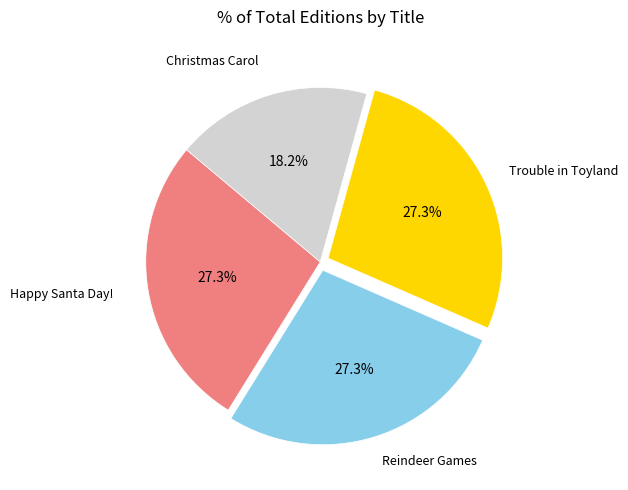

Which category has the biggest portion of the pie?

Happy Santa Day!